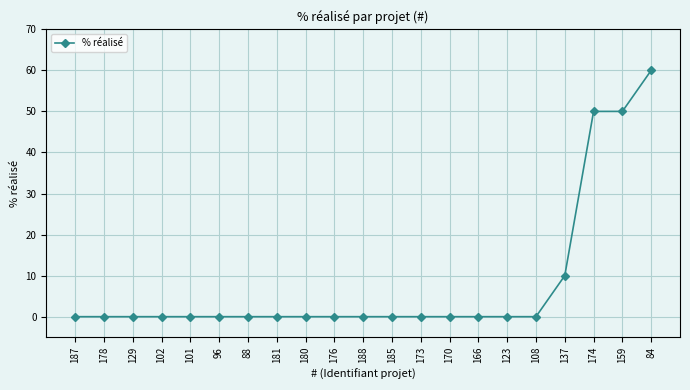

What position from the right is 96?

16